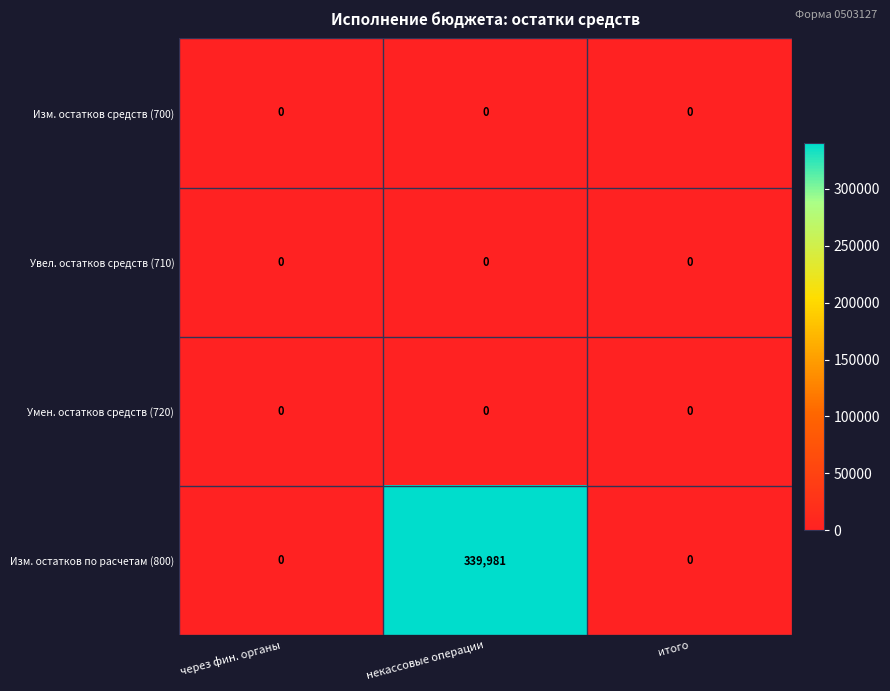

True or false: Увел. остатков средств (710) has a value of 0 at через фин. органы.

True